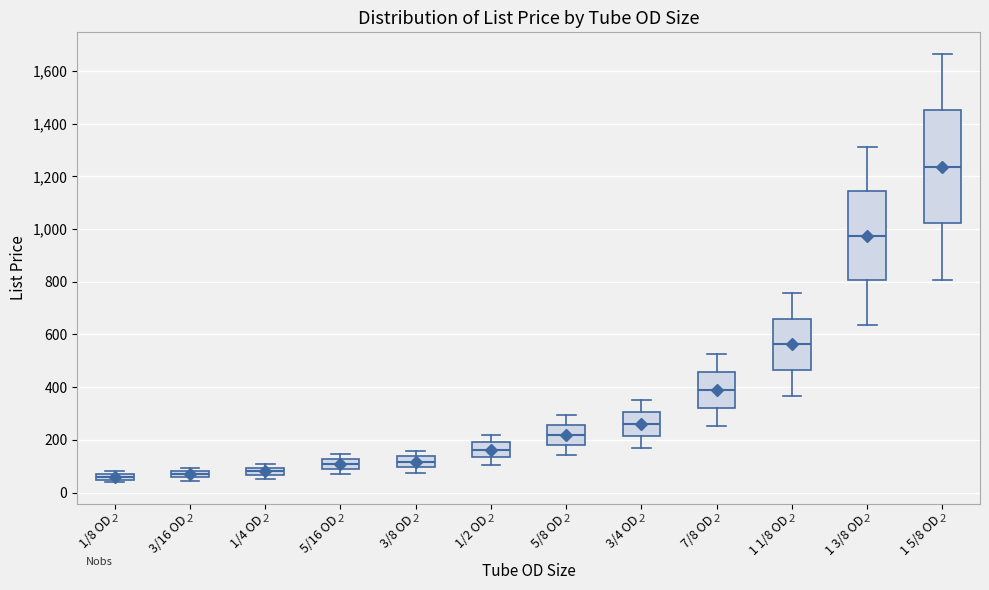

Comparing the boxes themselves (not the whiskers), which one is the tallest?

1 5/8 OD